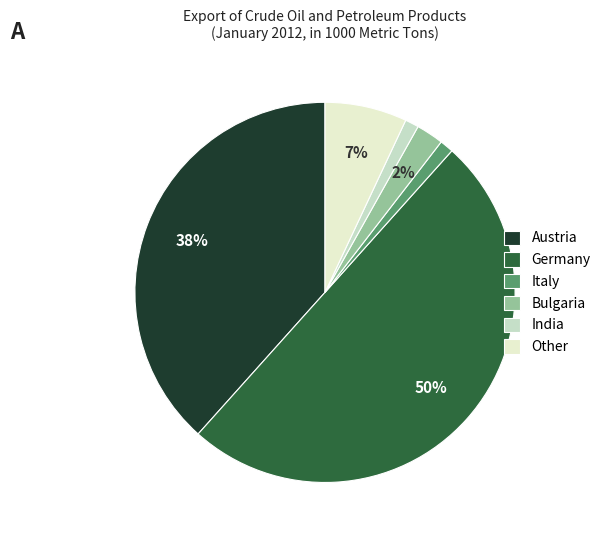

How many slices are in this pie chart?

6